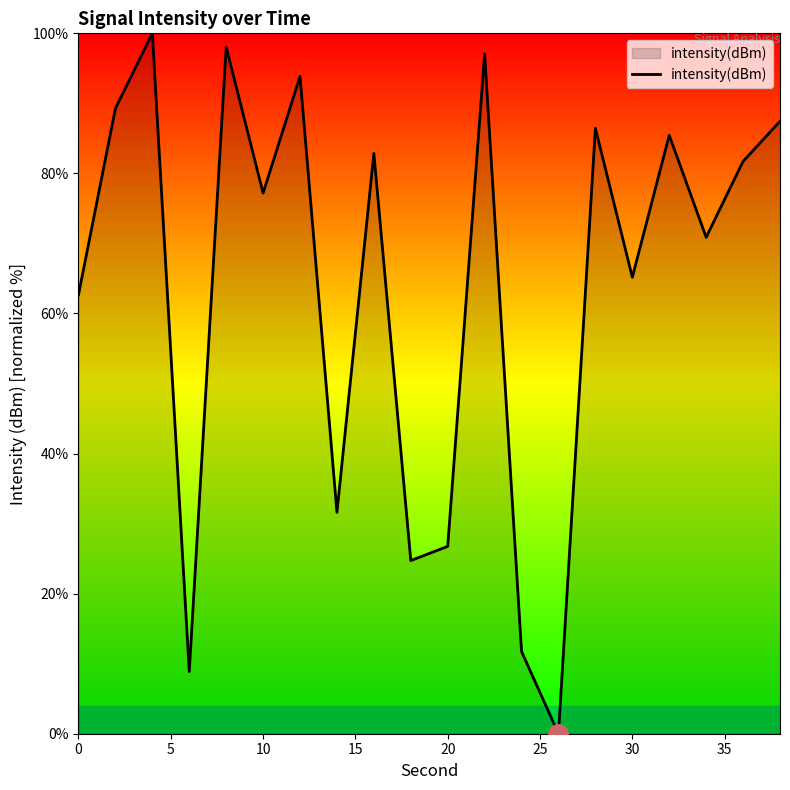

How many values are above zero?

19